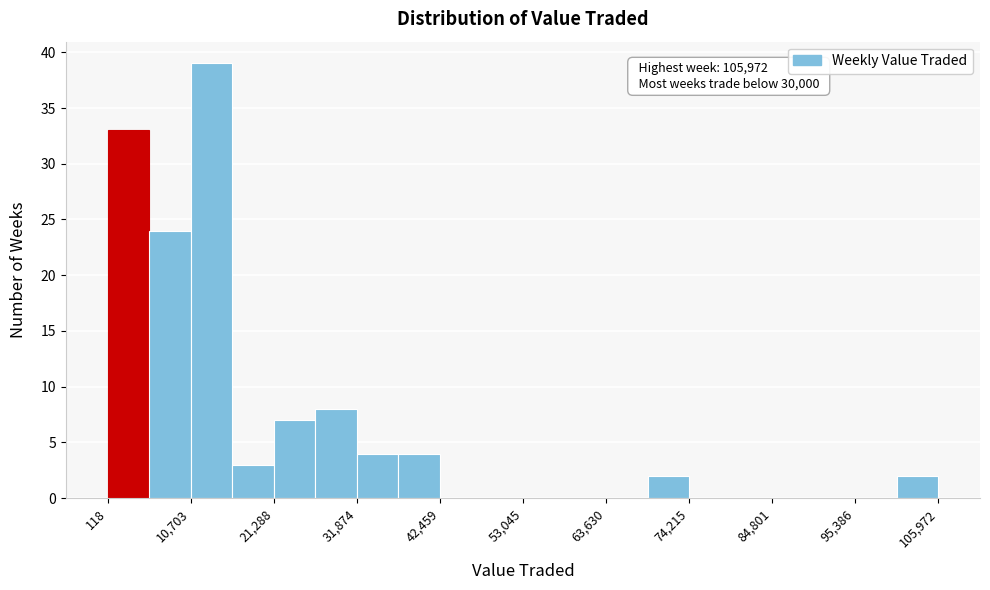

Around what value on the x-axis is the tallest bar? Give the approximate position of its centre, as read against the axis.

14000